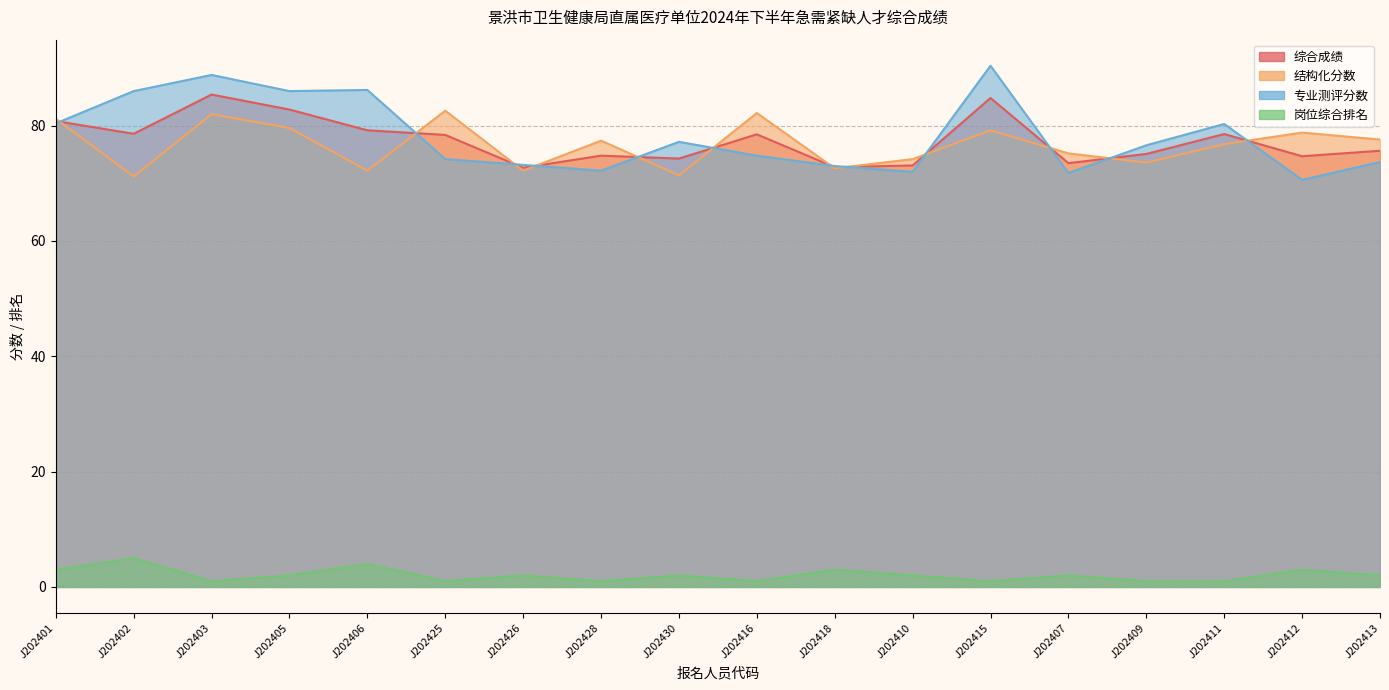

Reading left to right, transcribe all the data shown in this chart.

综合成绩: J202401=80.8	J202402=78.6	J202403=85.4	J202405=82.8	J202406=79.2	J202425=78.4	J202426=72.7	J202428=74.8	J202430=74.3	J202416=78.5	J202418=72.8	J202410=73.1	J202415=84.8	J202407=73.5	J202409=75.1	J202411=78.5	J202412=74.7	J202413=75.7
结构化分数: J202401=81.2	J202402=71.2	J202403=82.0	J202405=79.6	J202406=72.2	J202425=82.6	J202426=72.2	J202428=77.4	J202430=71.4	J202416=82.2	J202418=72.6	J202410=74.2	J202415=79.2	J202407=75.2	J202409=73.6	J202411=76.8	J202412=78.8	J202413=77.6
专业测评分数: J202401=80.4	J202402=86.0	J202403=88.8	J202405=86.0	J202406=86.2	J202425=74.2	J202426=73.2	J202428=72.2	J202430=77.2	J202416=74.8	J202418=73.0	J202410=72.0	J202415=90.4	J202407=71.8	J202409=76.6	J202411=80.3	J202412=70.6	J202413=73.7
岗位综合排名: J202401=3.0	J202402=5.0	J202403=1.0	J202405=2.0	J202406=4.0	J202425=1.0	J202426=2.0	J202428=1.0	J202430=2.0	J202416=1.0	J202418=3.0	J202410=2.0	J202415=1.0	J202407=2.0	J202409=1.0	J202411=1.0	J202412=3.0	J202413=2.0